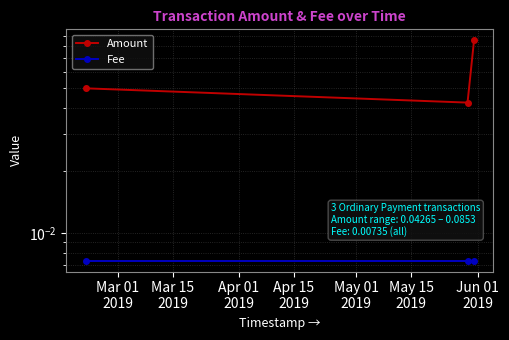

How many categories are shown in the chart?

3